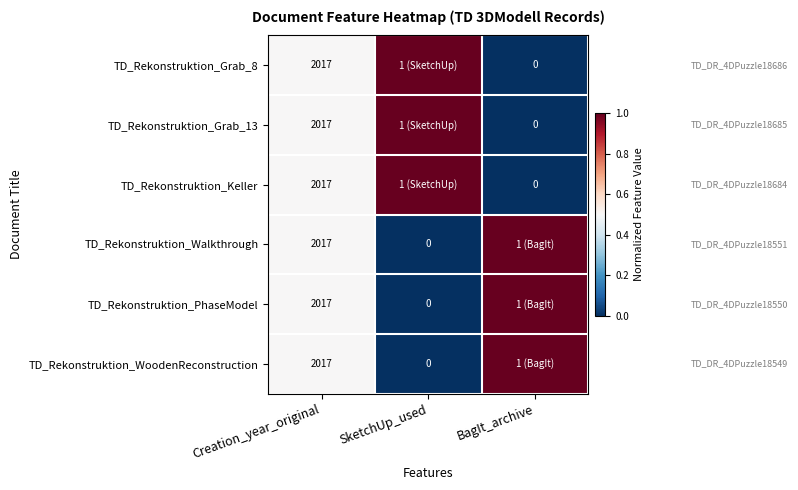

What is the difference between the TD_Rekonstruktion_Grab_13 values at Creation_year_original and BagIt_archive?

2017